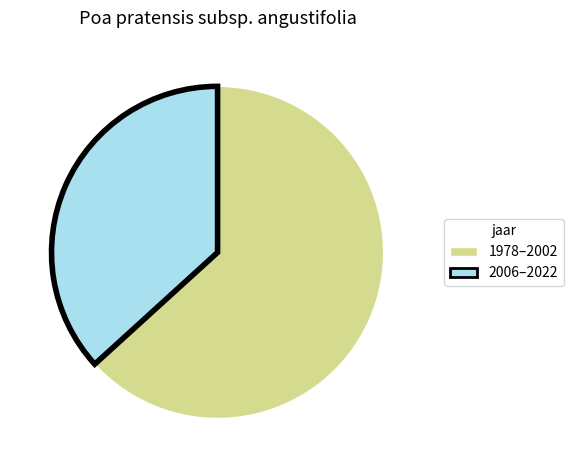

How many segments does this pie chart have?

2